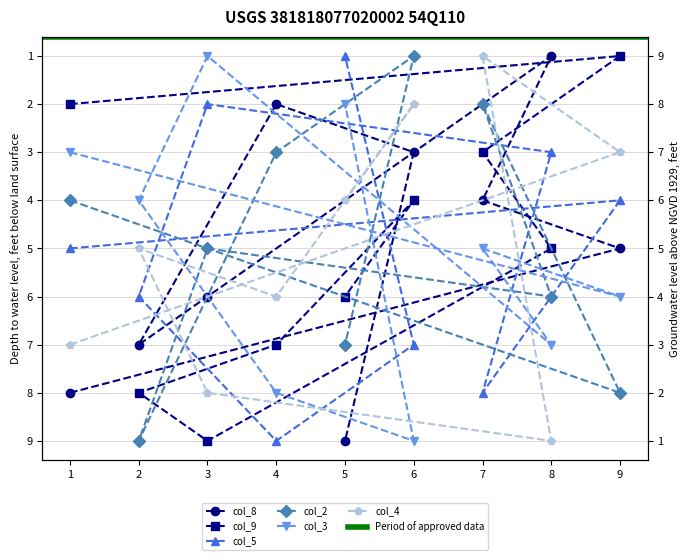

At which category is the sum across all series the highest?

2